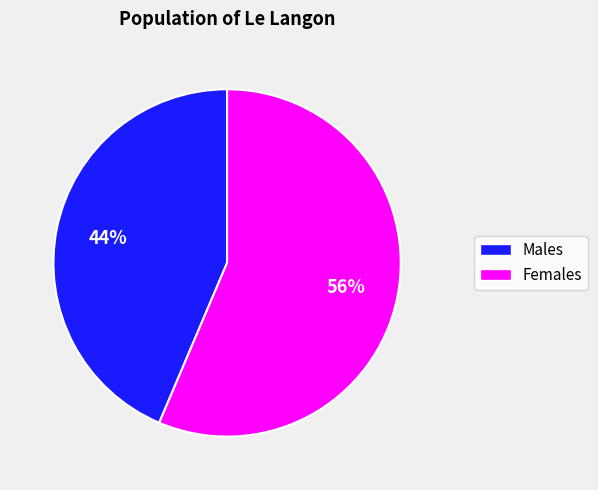

To the nearest percent, what is the average slice percentage?

50%